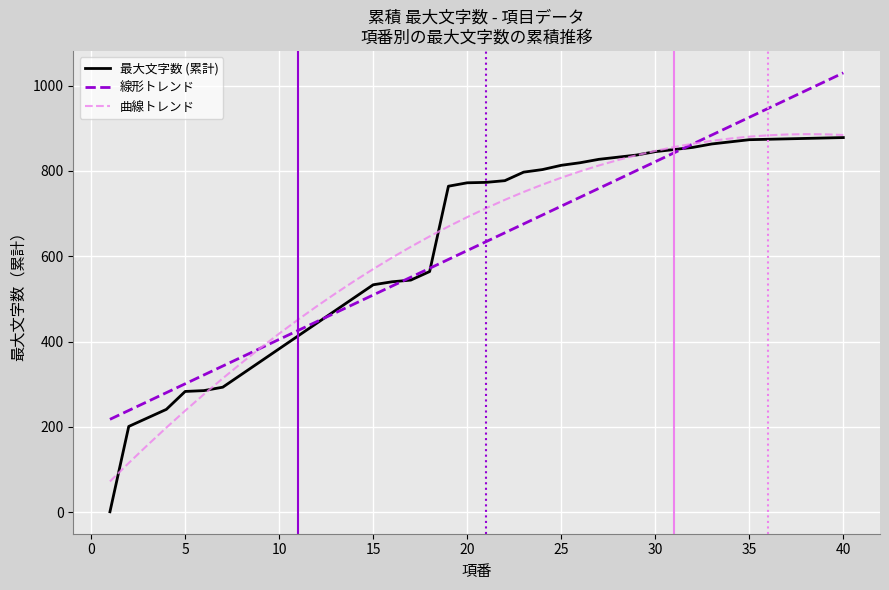

Which series has the widest spread of values?

最大文字数 (累計)